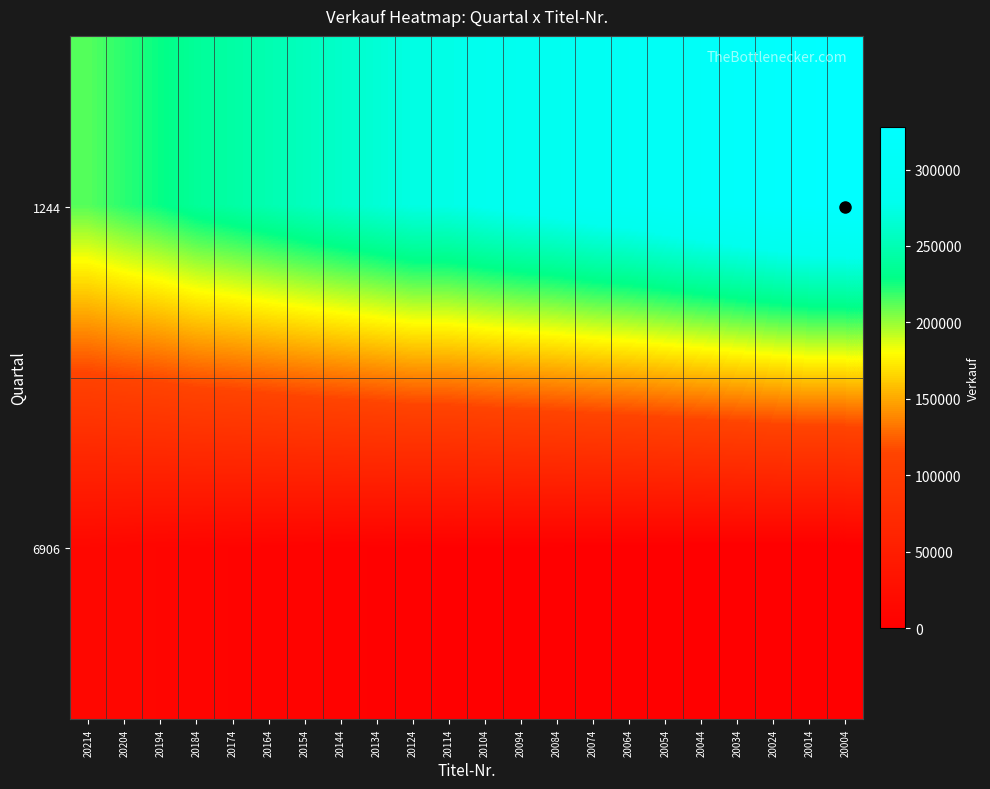

What is the difference between the highest and lowest values at 20074?

293463